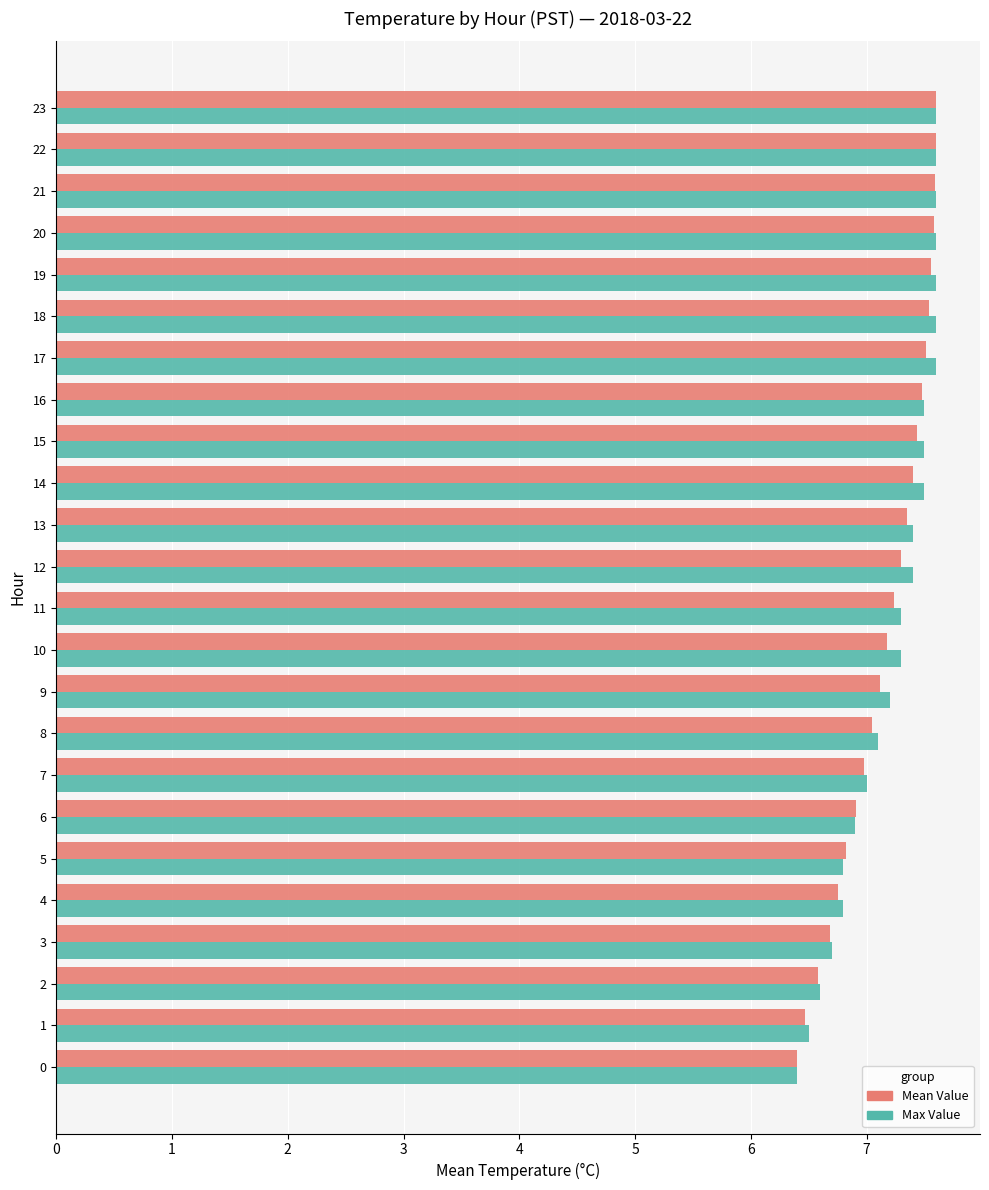

Is the value of Mean Value at 6 greater than the value of Max Value at 1?

Yes